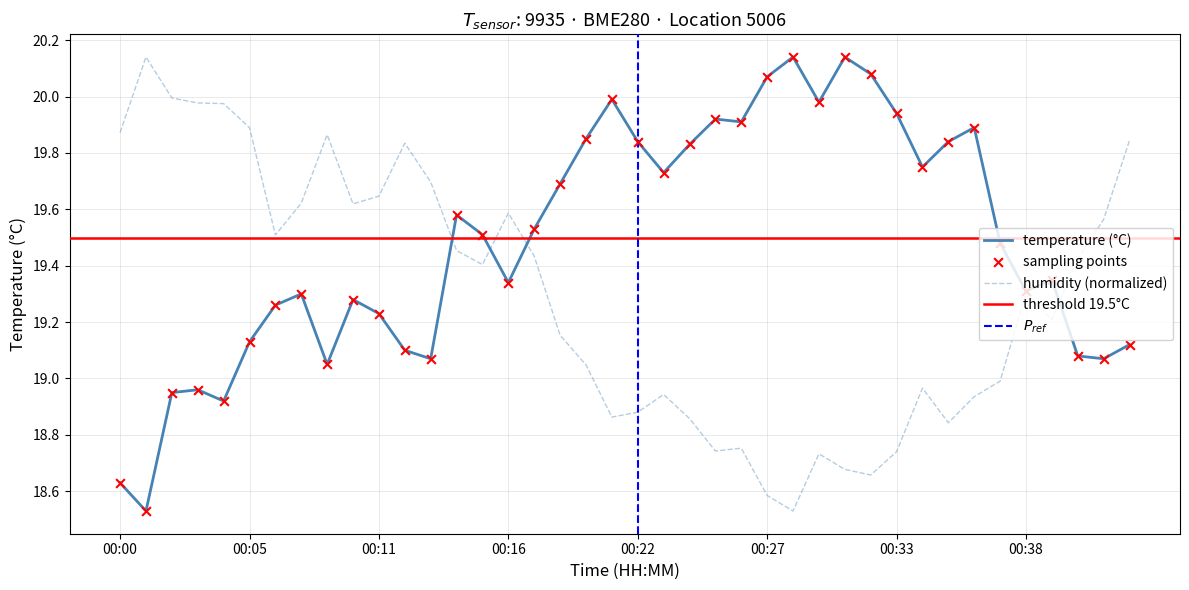

Which series contains the lowest Y value?

temperature